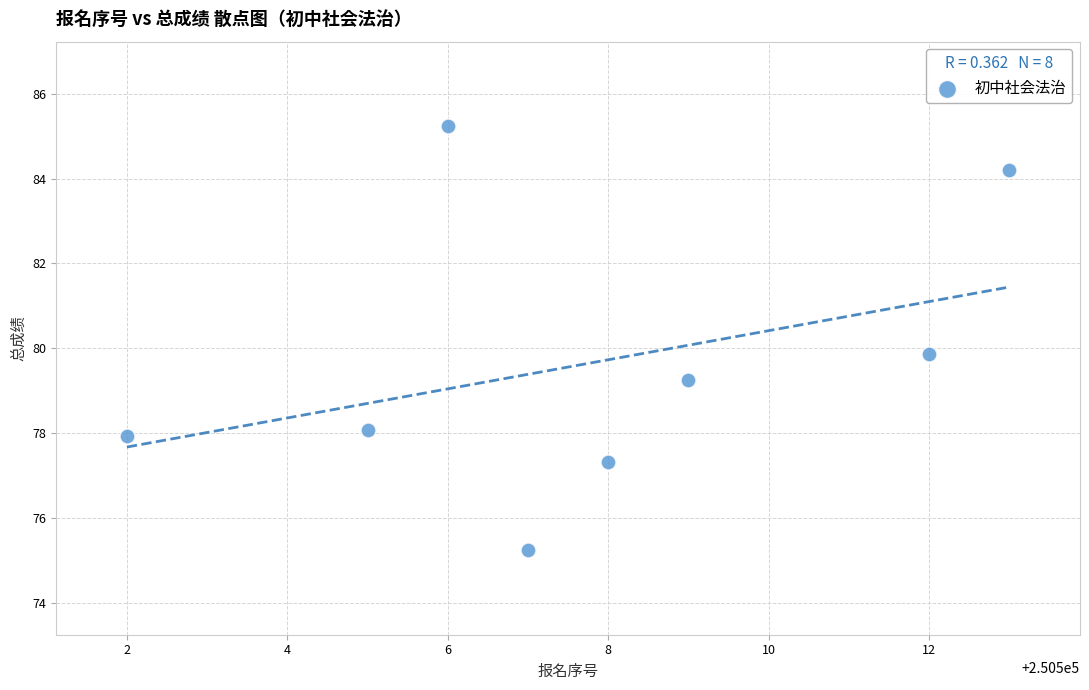

What is the range of X values (max minus min)?

11.0